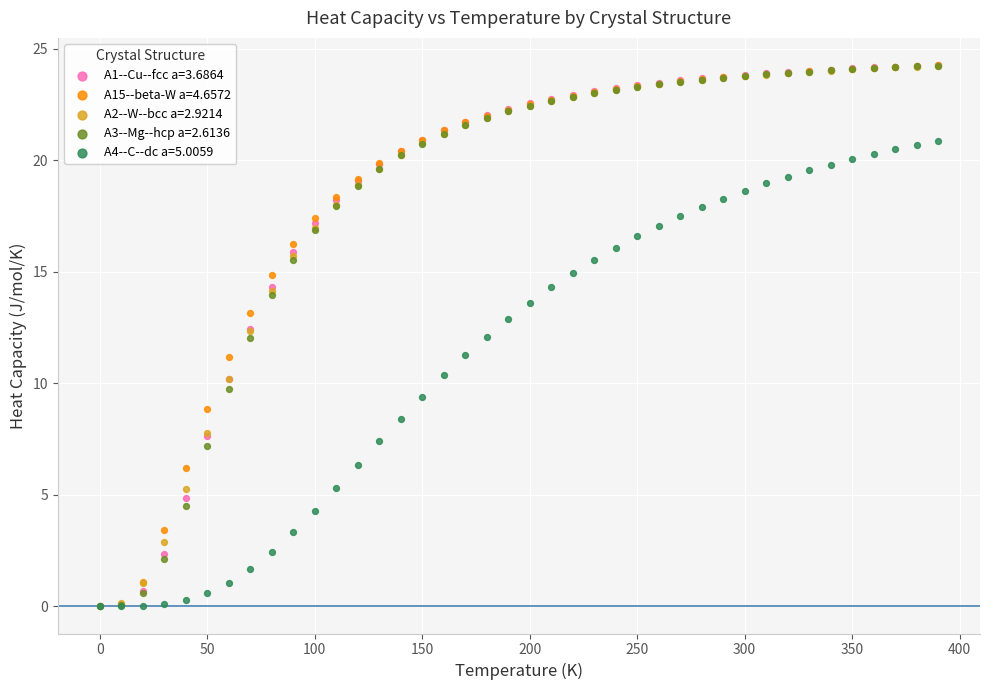

What are all the series names shown in the legend?

A1--Cu--fcc a=3.6864, A15--beta-W a=4.6572, A2--W--bcc a=2.9214, A3--Mg--hcp a=2.6136, A4--C--dc a=5.0059